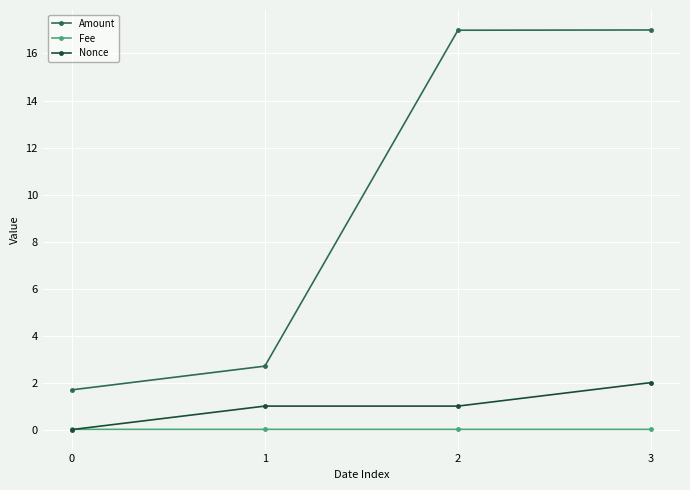

Rank the series by their maximum value, from lowest to highest.

Fee, Nonce, Amount